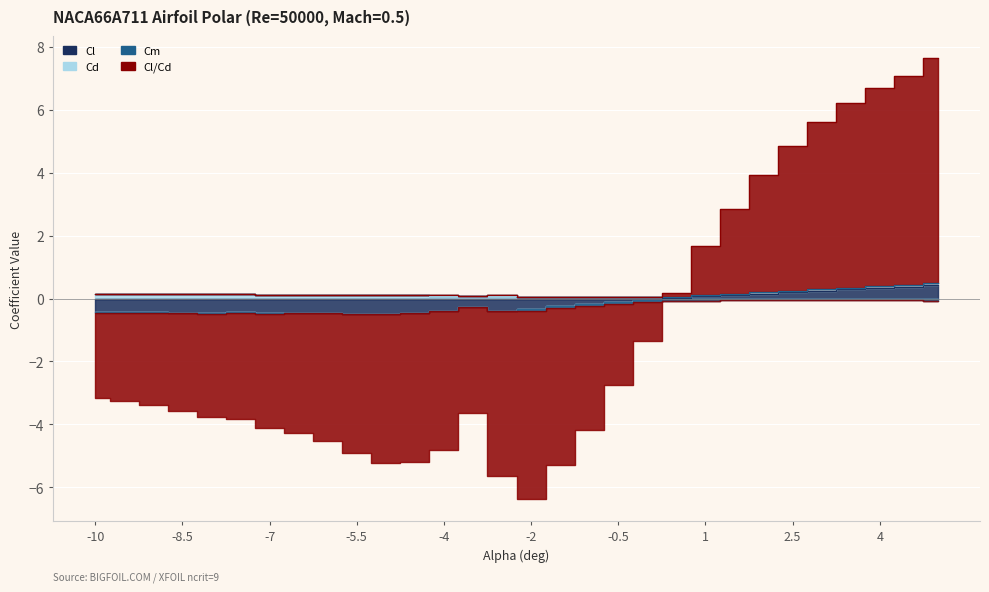

At how many categories does at least one series exceed -1?

30